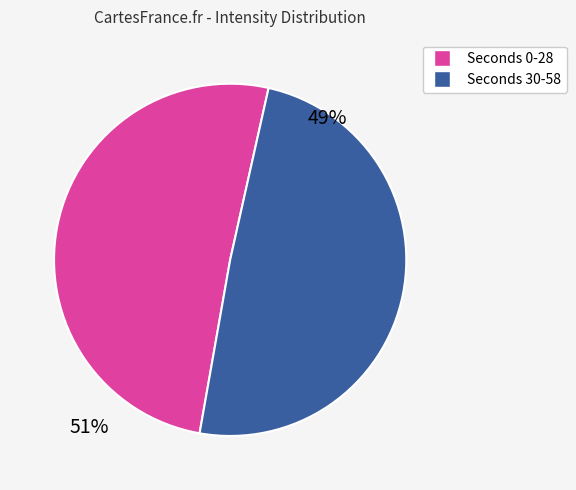

Does any single category account for the majority?

Yes